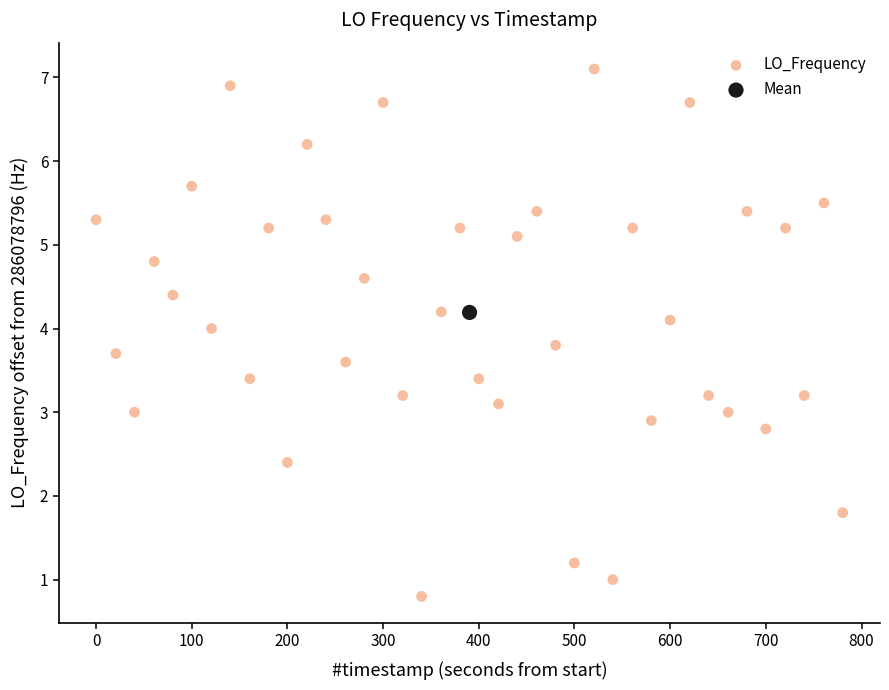

What are all the series names shown in the legend?

LO_Frequency, Mean